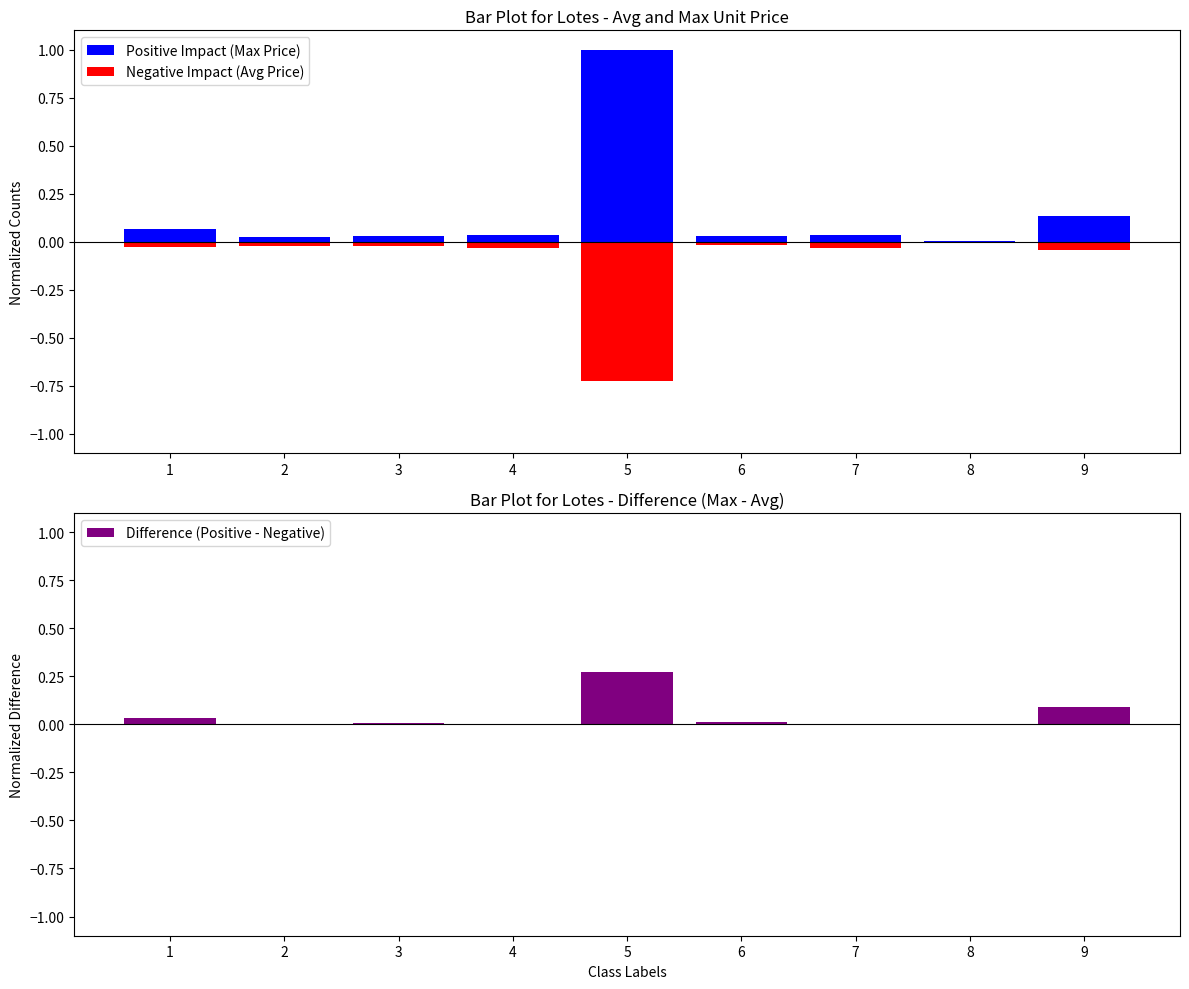

At how many categories does at least one series exceed 0?

9